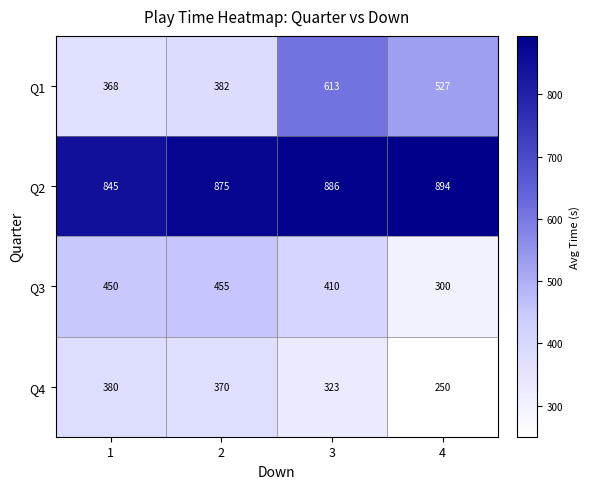

What is the spread (max minus min) of values at 3?

563